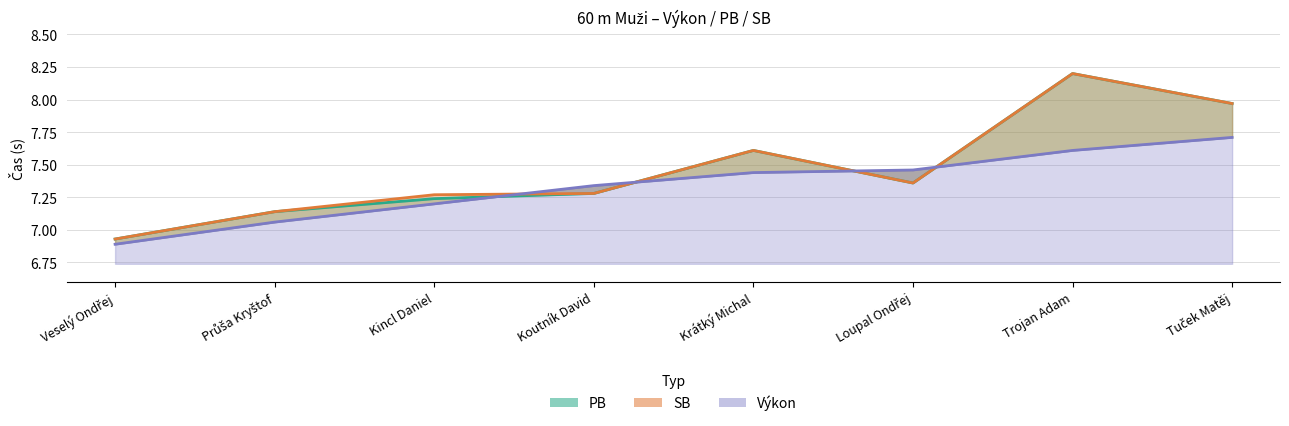

How many data points in SB are above 7?

7